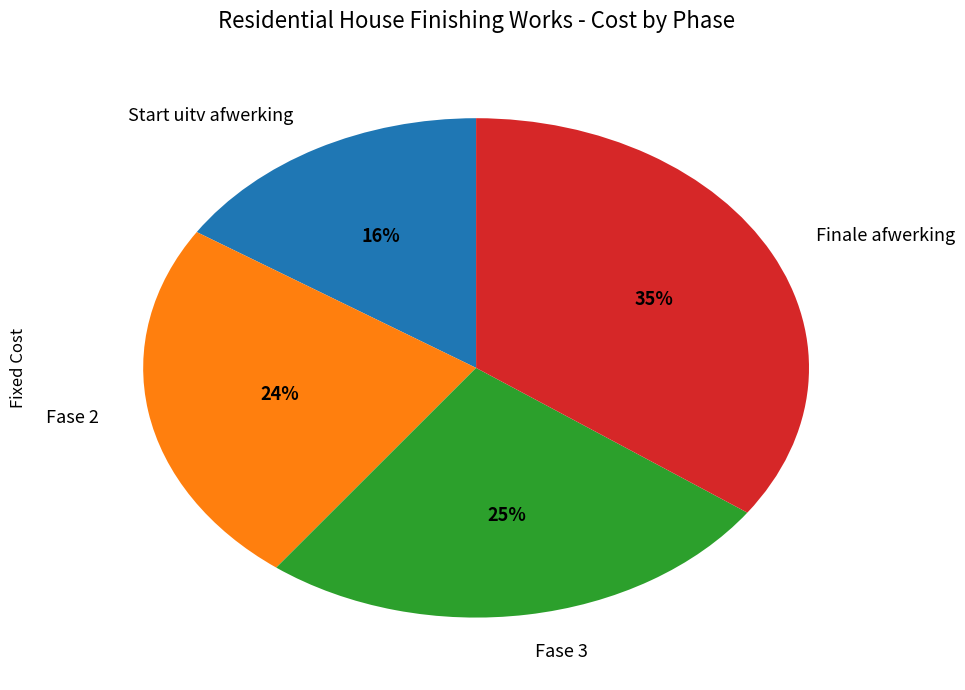

True or false: Fase 3 accounts for 25% of the total.

True